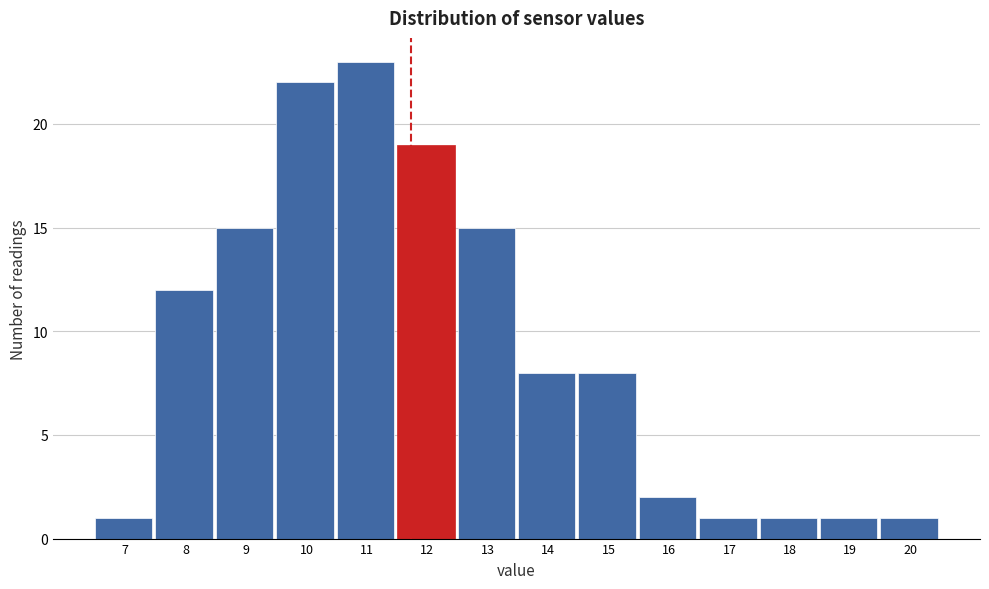

Reading left to right, what are all the values shown in this chart?

1	12	15	22	23	19	15	8	8	2	1	1	1	1